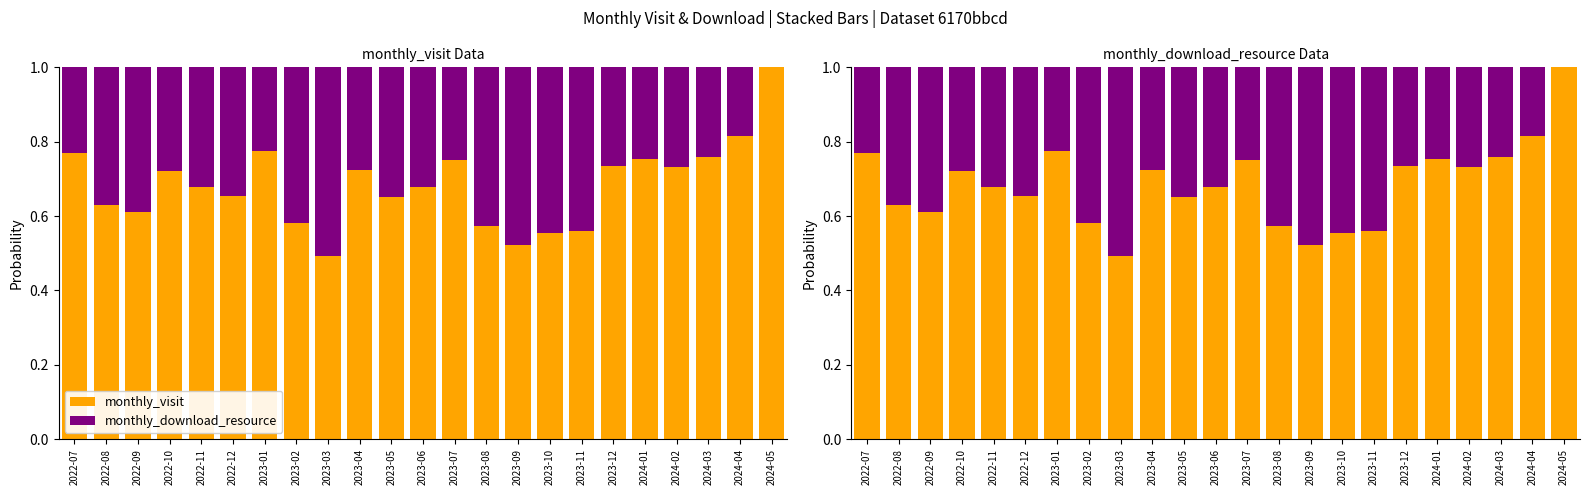

What is the difference between the monthly_visit values at 2022-07 and 2023-03?

0.3